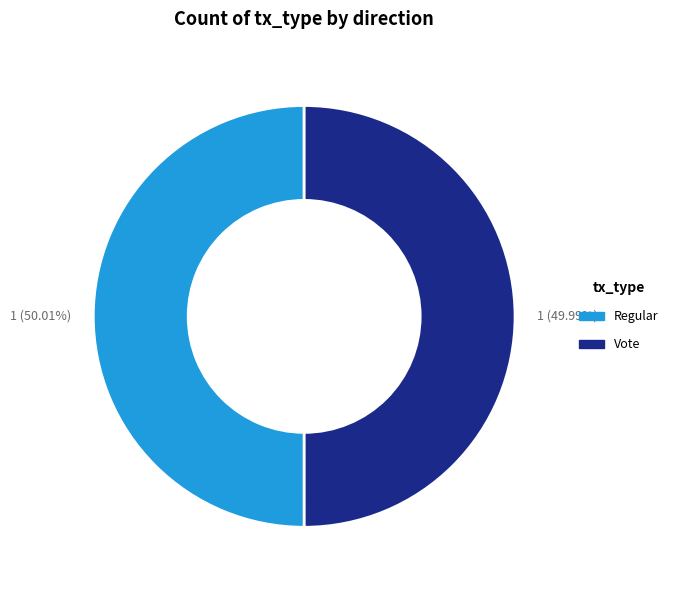

Approximately how many times larger is the value at Vote compared to Regular?

1.0